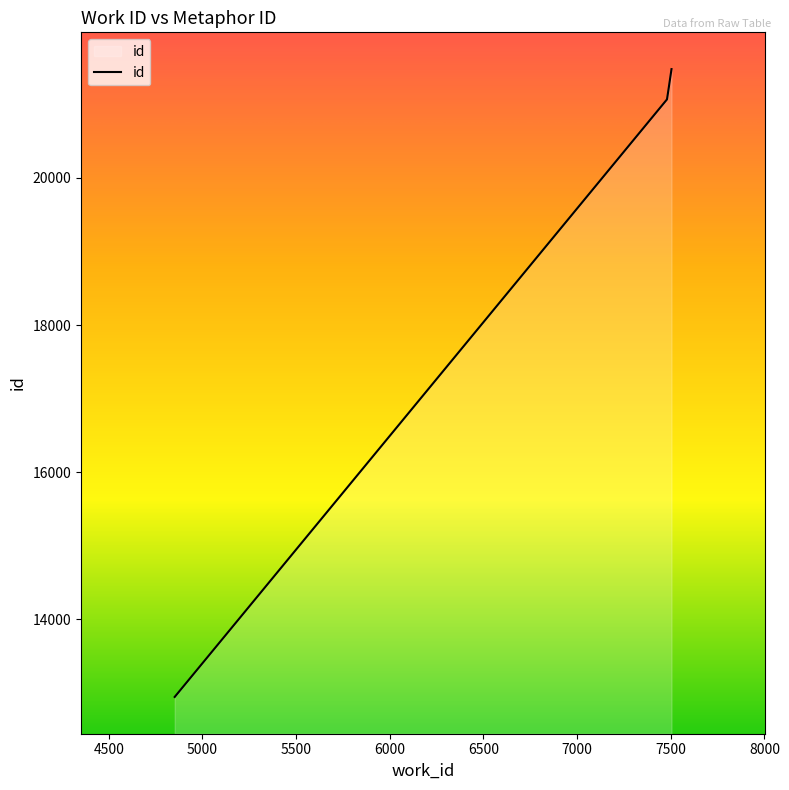

At which label does the data first exceed 21069?

7490